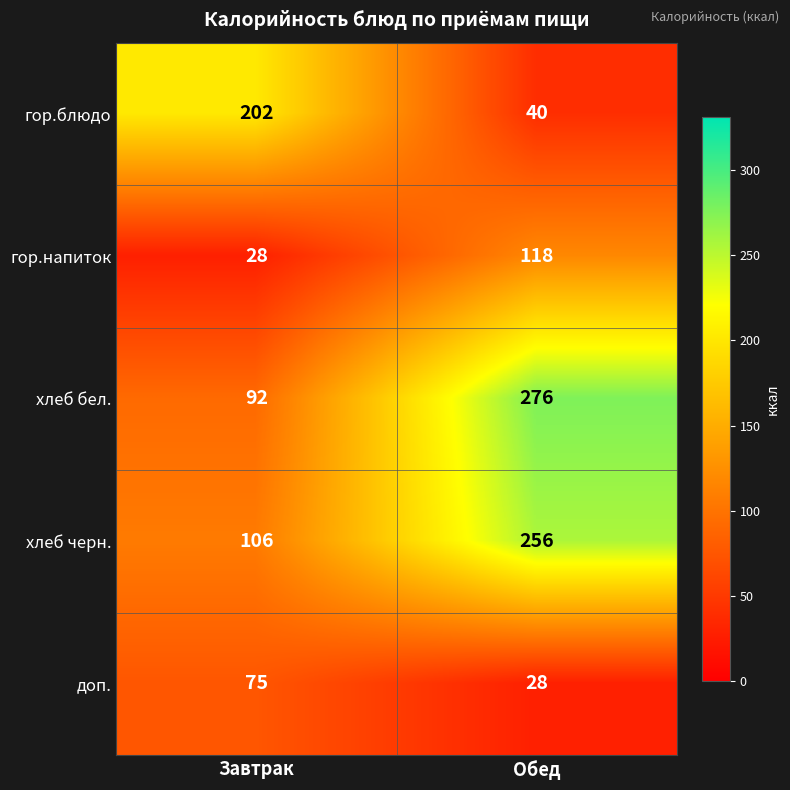

Which category has the lowest value in the хлеб черн. series?

Завтрак